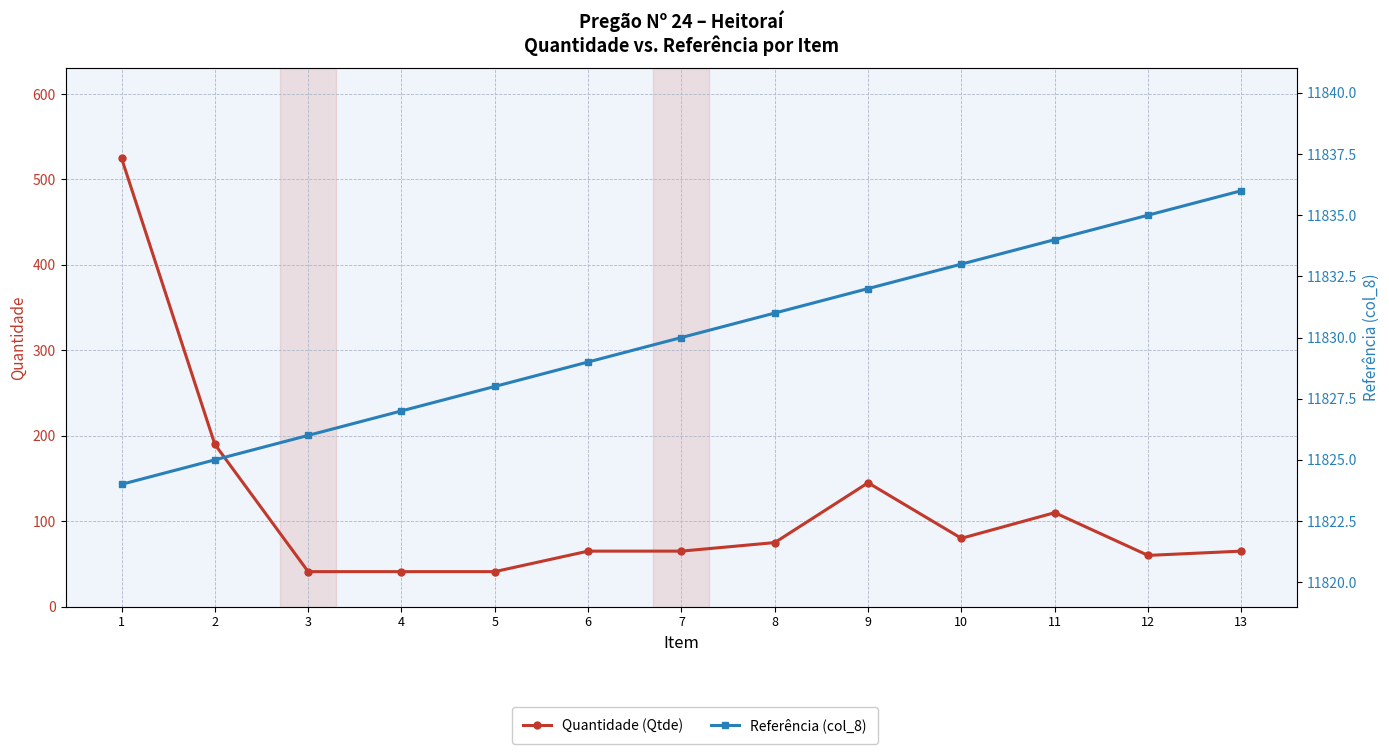

Which series has the largest total across all categories?

Referência (col_8)